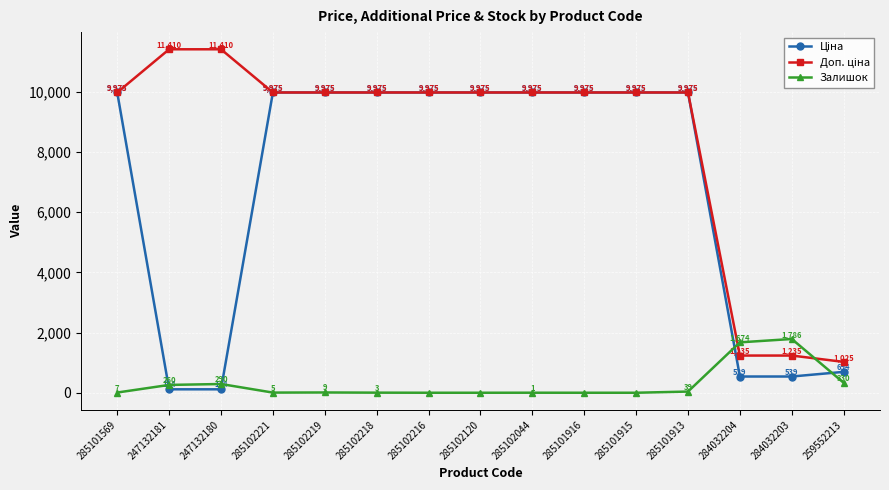

Does the chart display data point markers on the line(s)?

Yes